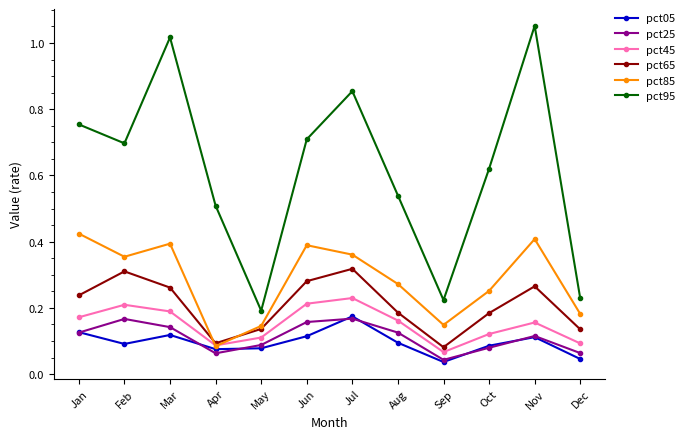

The pct65 series shows 0.1 at Oct. True or false?

False